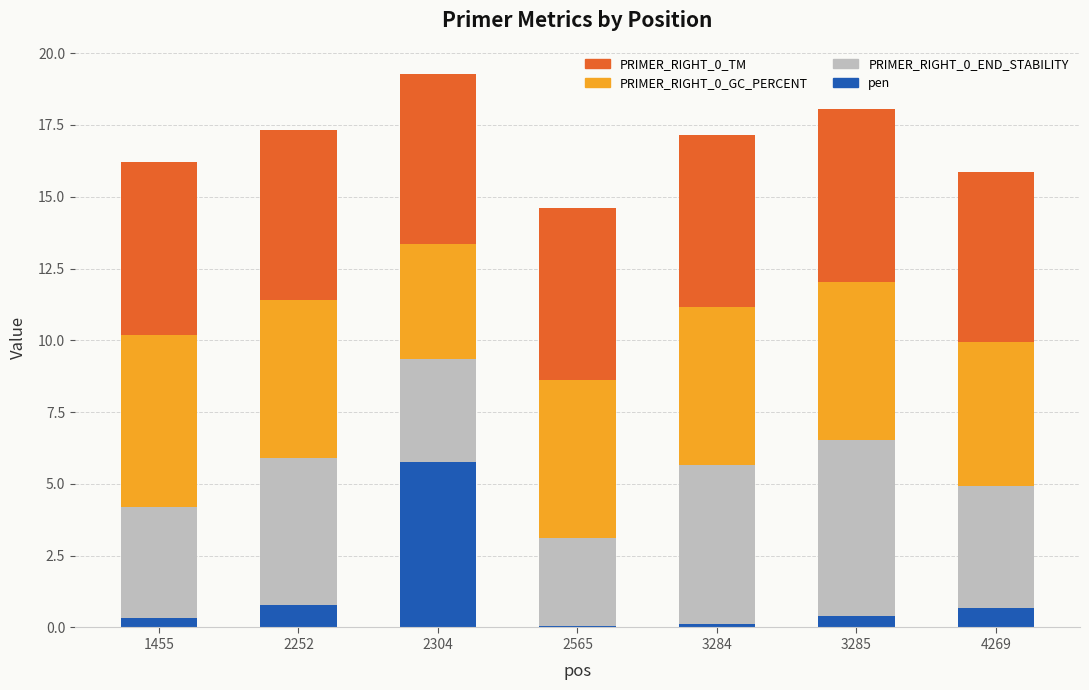

Which category has the highest value in the pen series?

2304